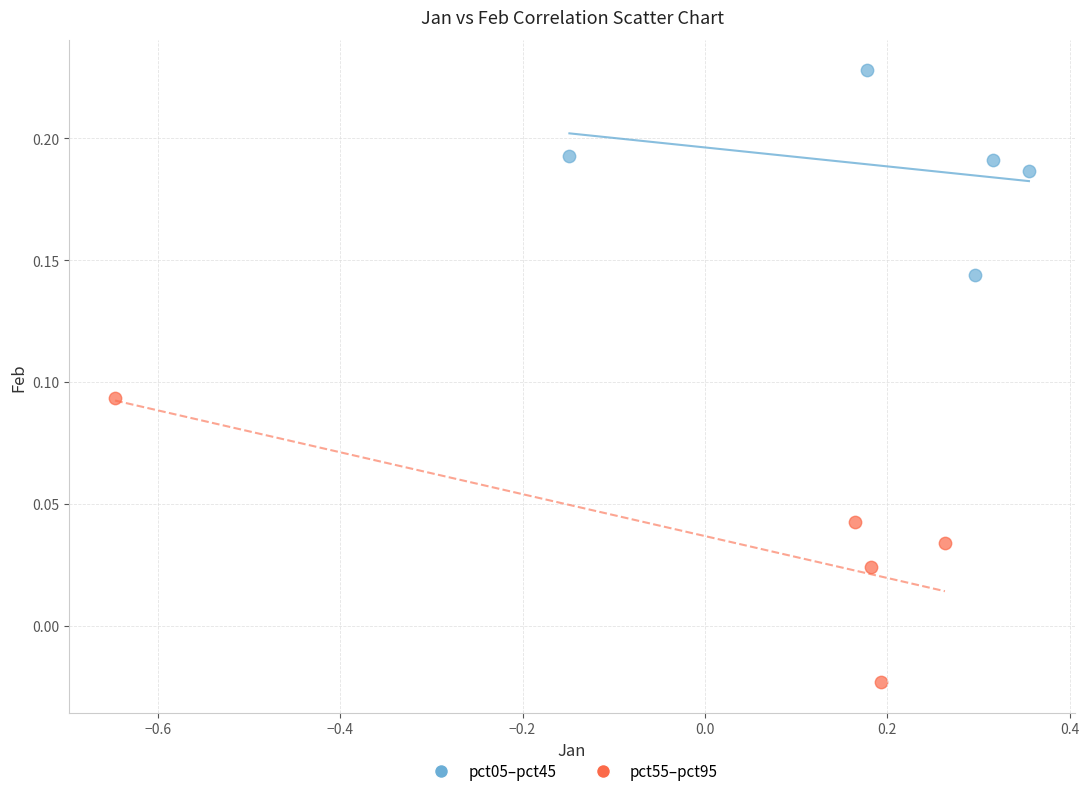

Which series contains the highest Y value?

pct05–pct45